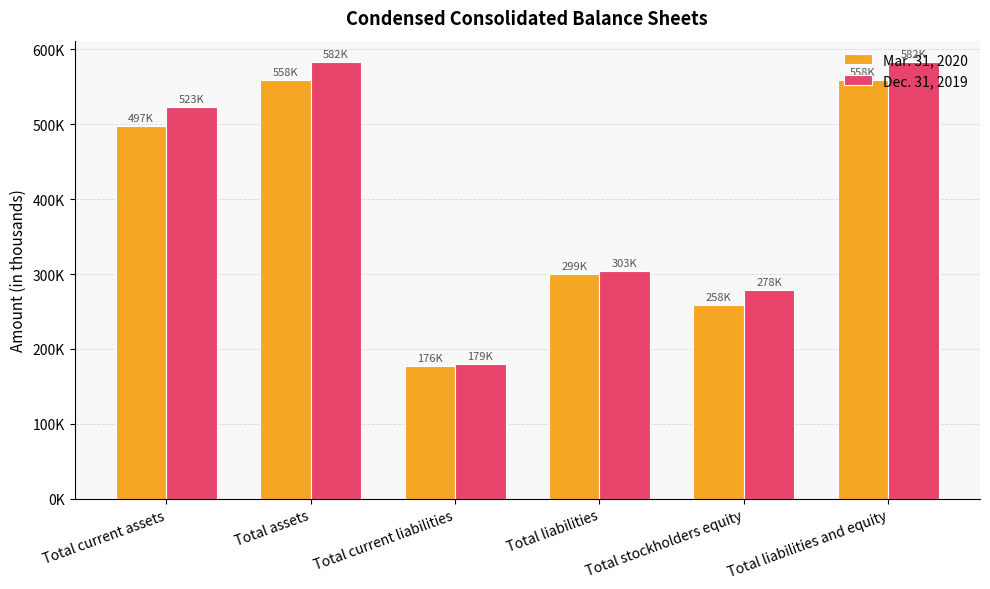

Which series has the largest total across all categories?

Dec. 31, 2019